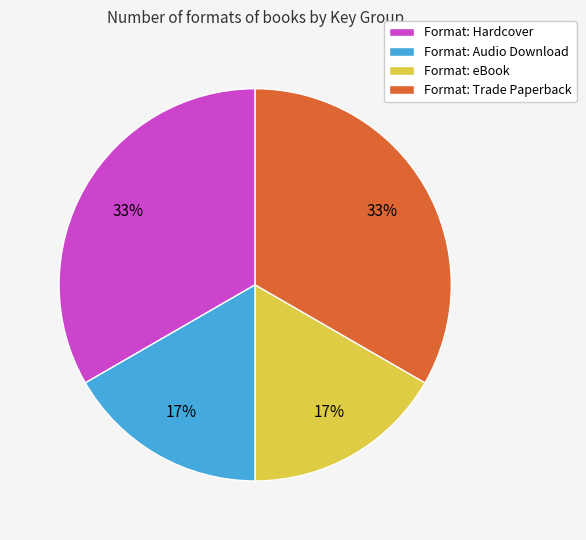

To the nearest percent, what portion does Format: Trade Paperback represent?

33%